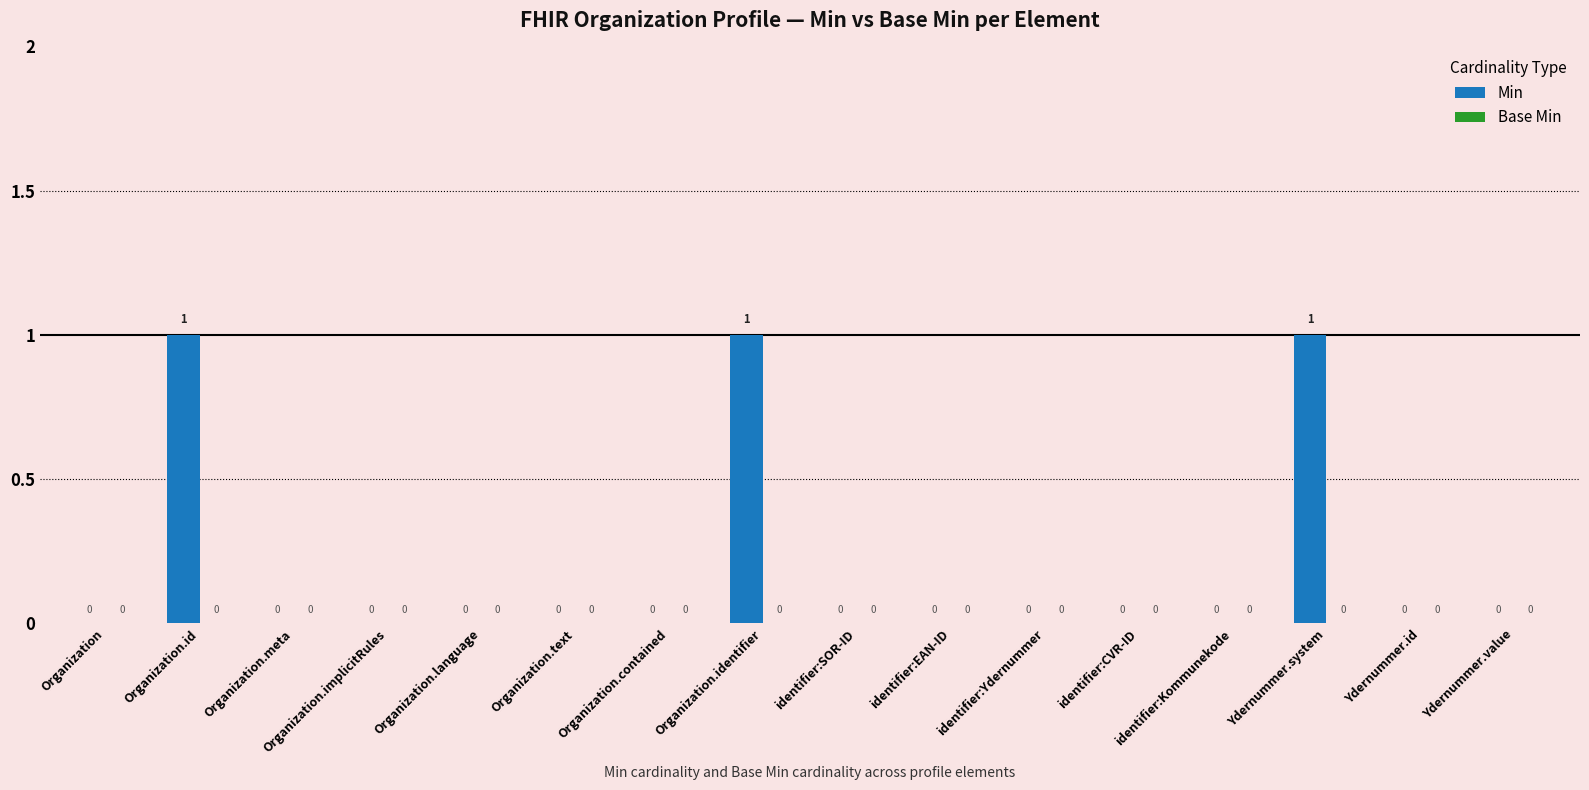

How many values are between 0 and 1?

16